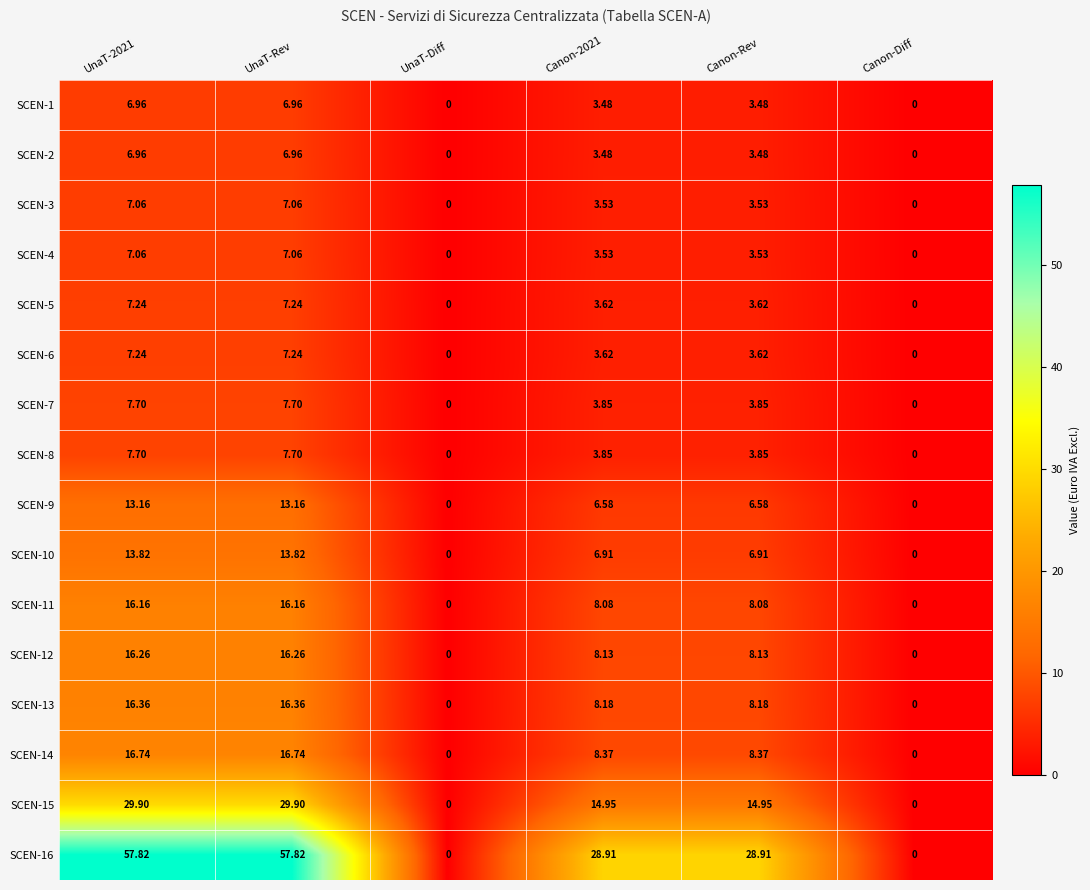

Is the value of SCEN-1 at Canon-2021 greater than the value of SCEN-8 at UnaT-Diff?

Yes